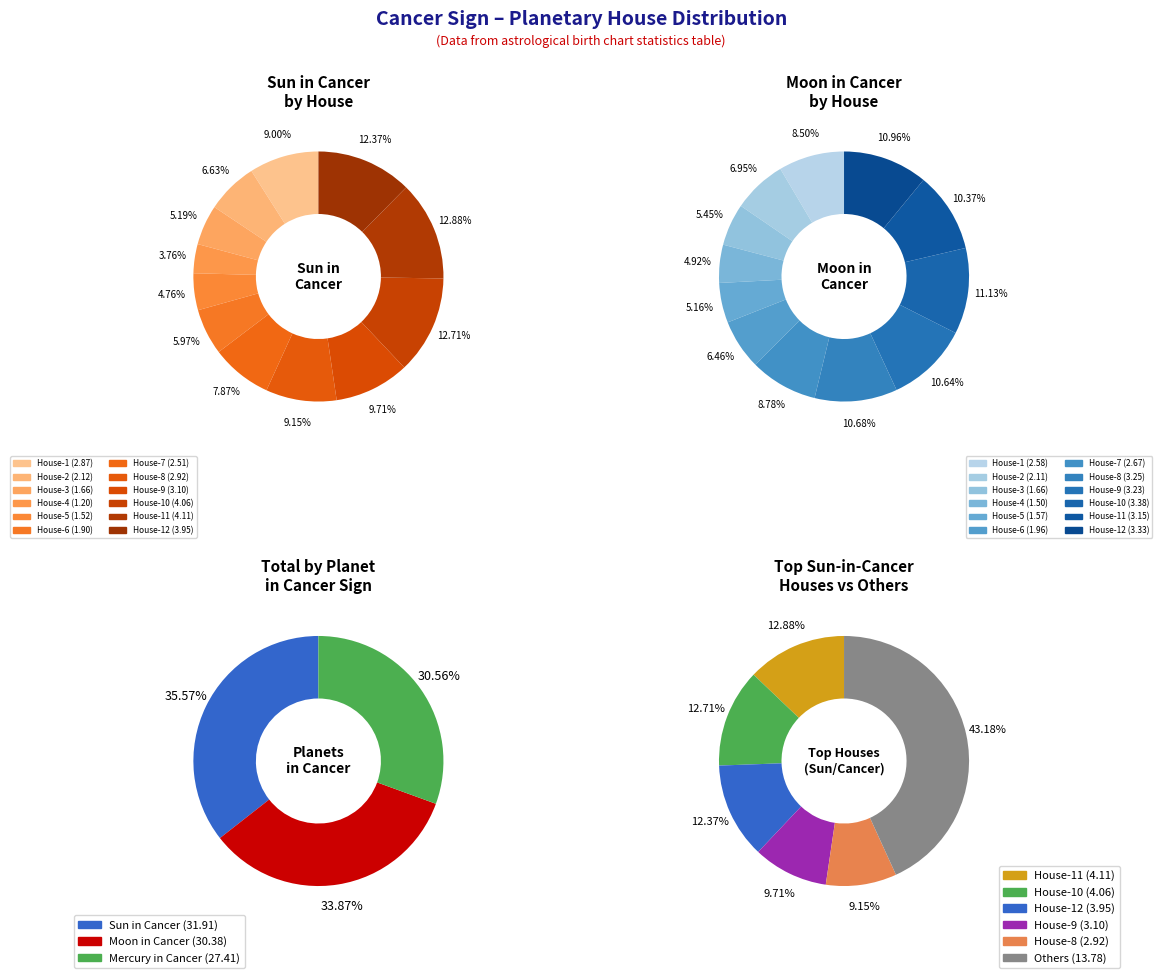

The House-7 slice represents 18% of the pie. True or false?

False